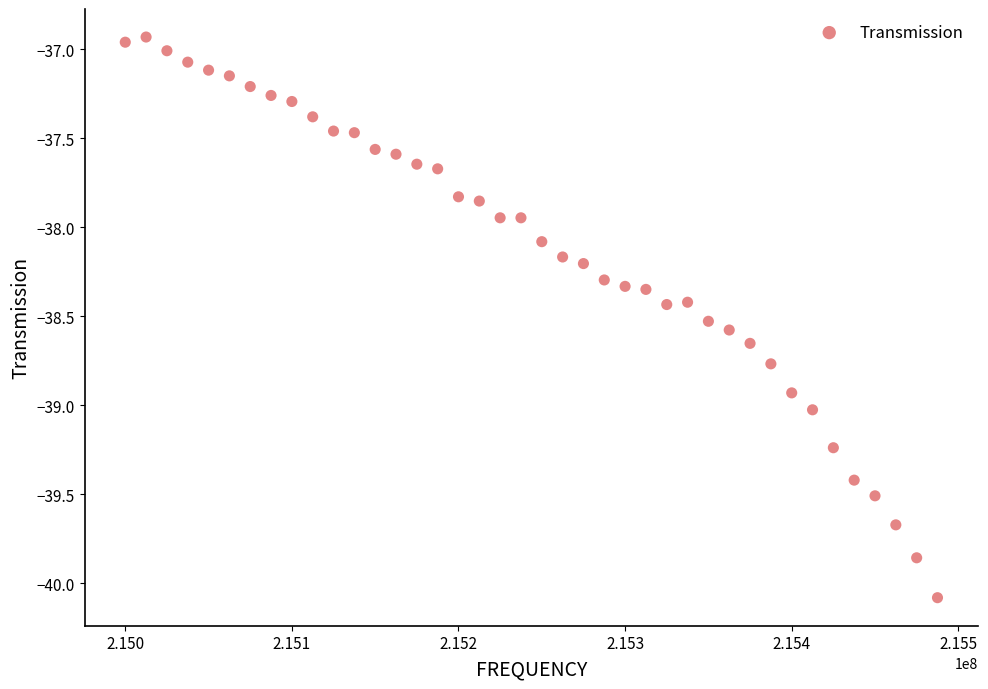

What is the range of Y values (max minus min)?

3.1